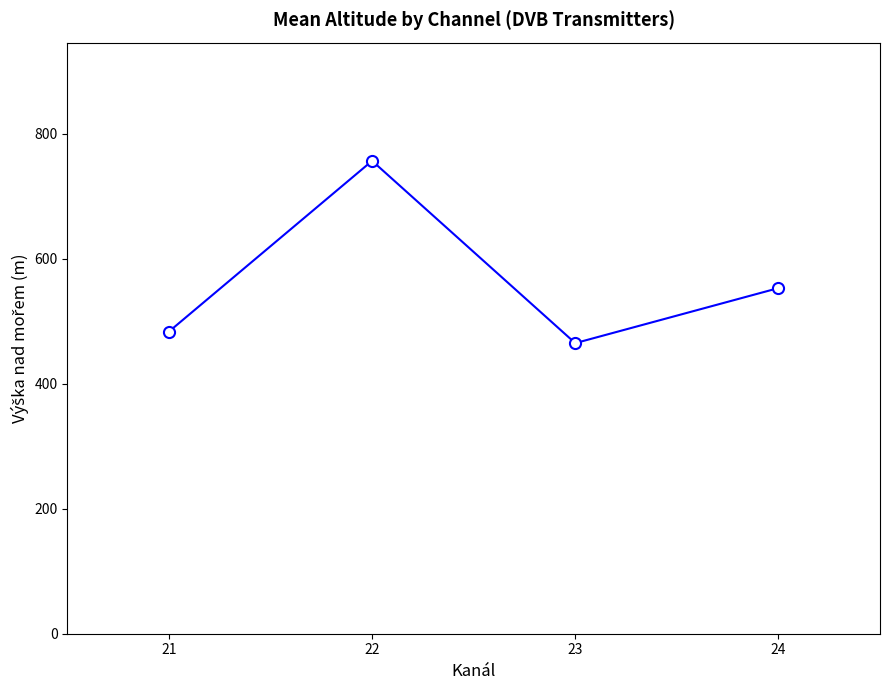

True or false: the data has more than 1 interior local peaks.

False